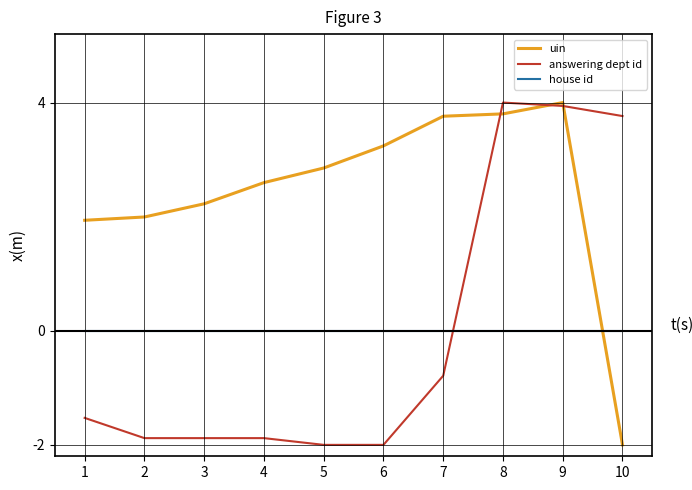

What is the greatest value displayed?

4.0